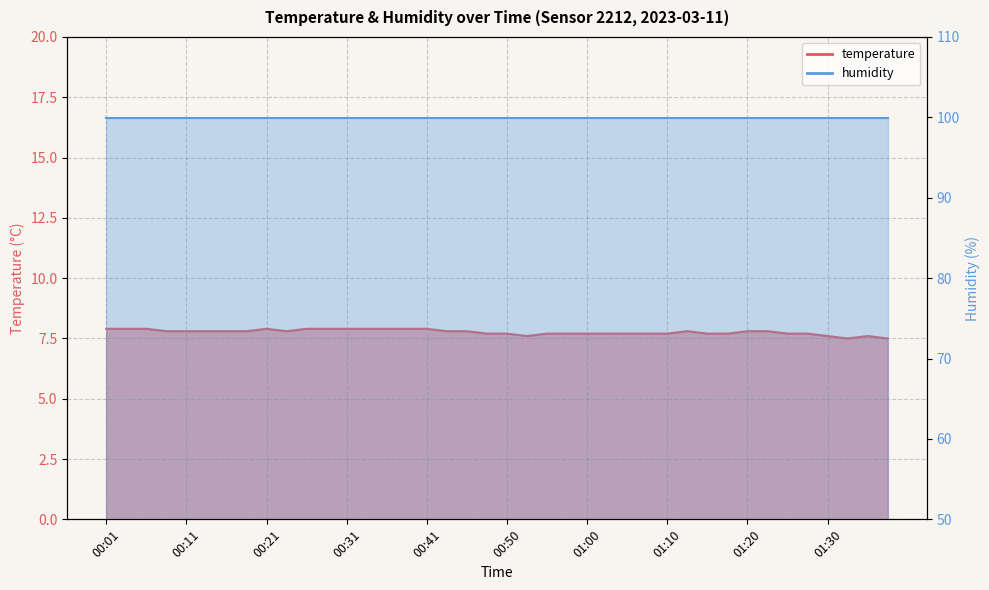

Is it true that the value at 00:09 is 7.8?

True